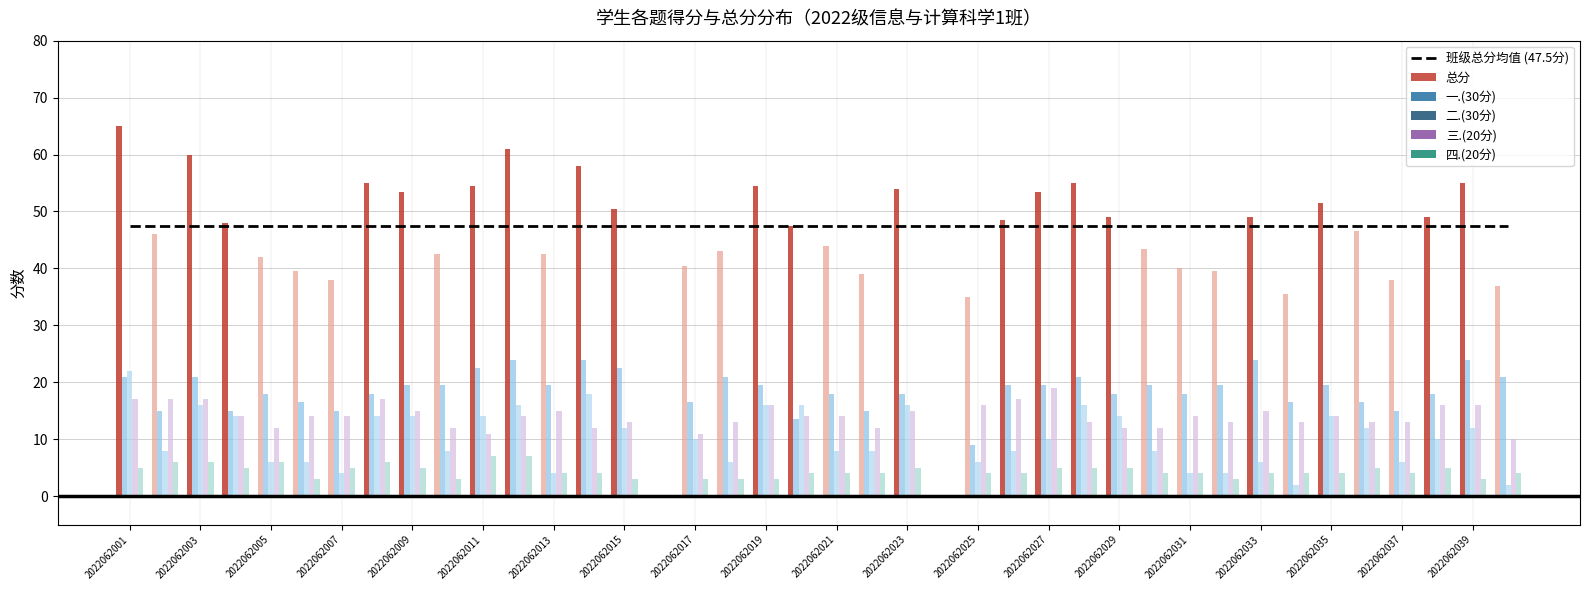

What are all the series names shown in the legend?

班级总分均值 (47.5分), 总分, 一.(30分), 二.(30分), 三.(20分), 四.(20分)